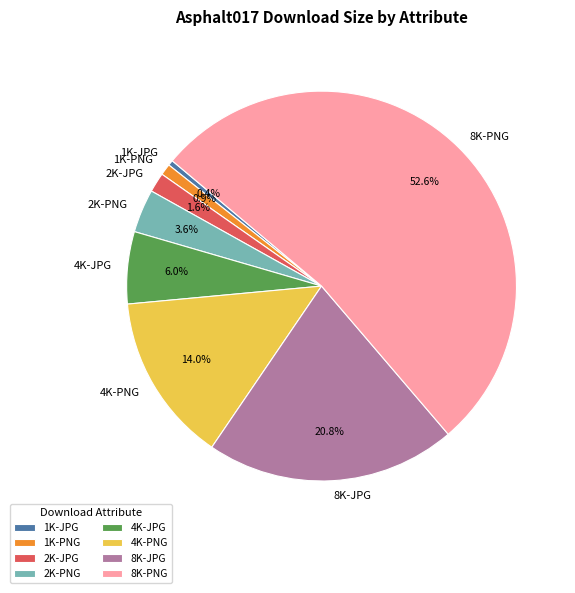

Which has a higher value, 2K-PNG or 1K-PNG?

2K-PNG